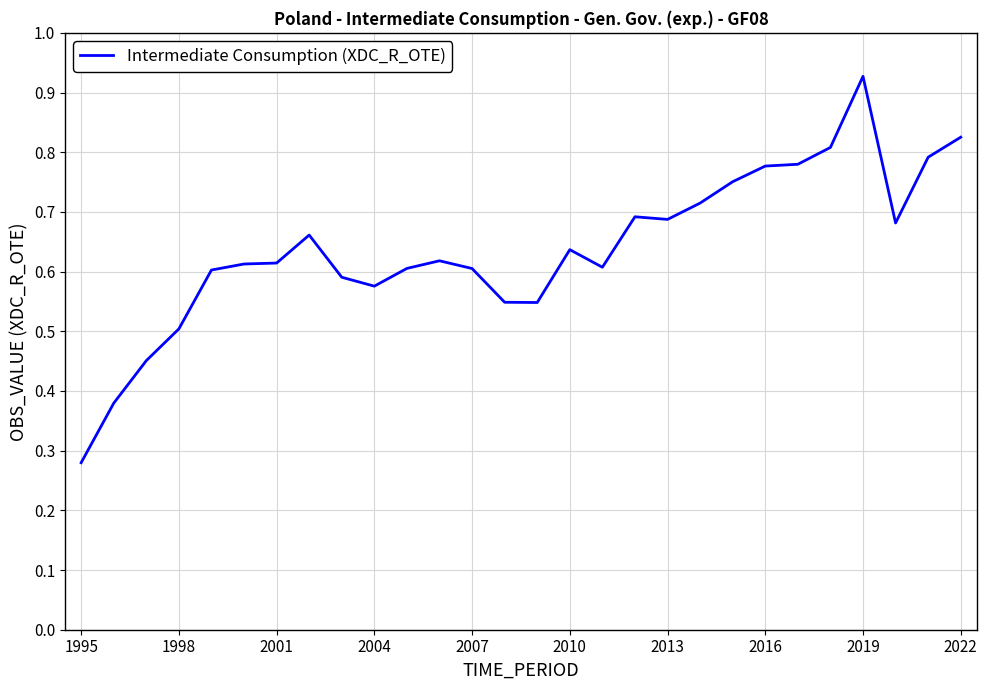

What is the smallest value displayed?

0.3